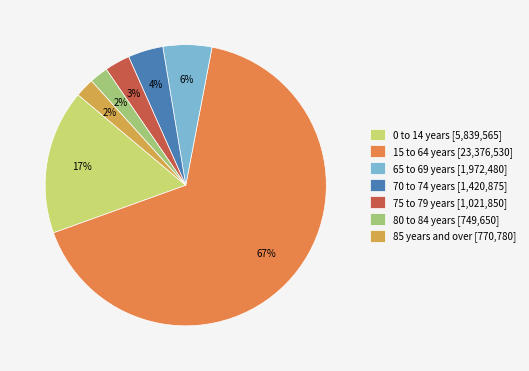

Combined, do 65 to 69 years and 80 to 84 years account for over 50%?

No